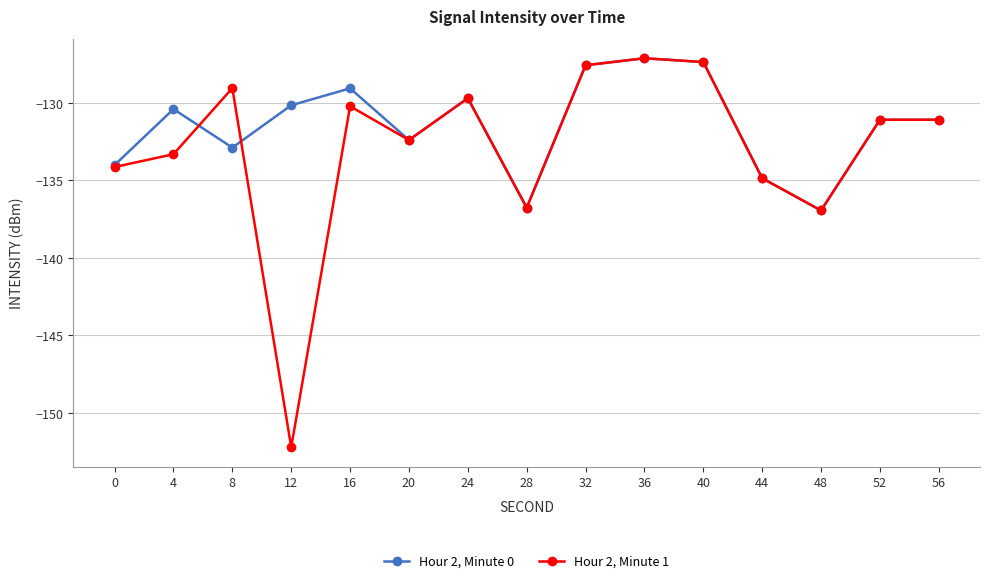

What is the smallest value displayed?

-152.2